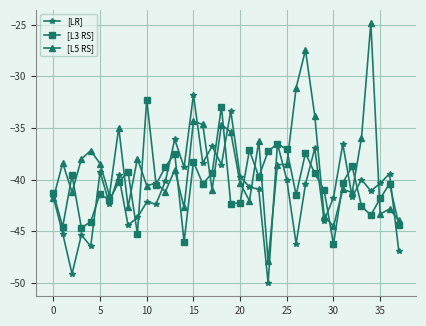

True or false: [L5 RS] and [L3 RS] intersect in this chart.

True